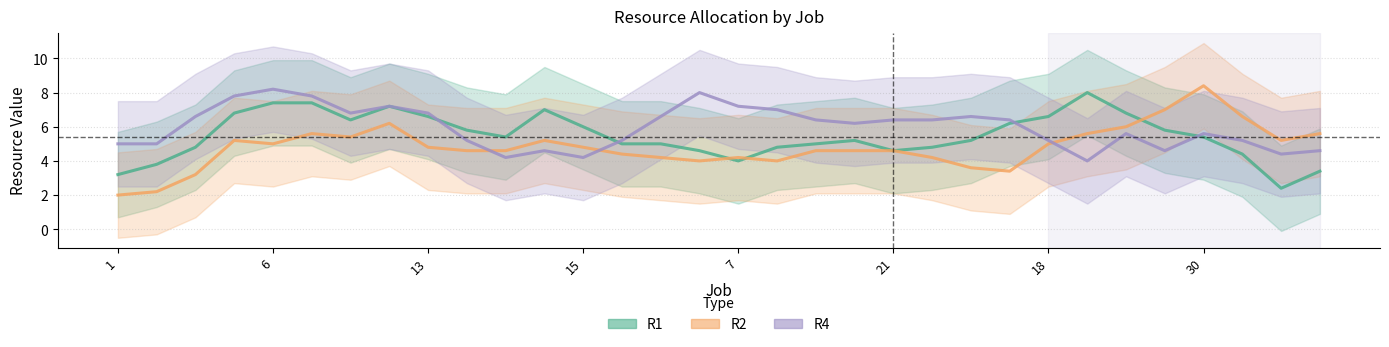

Is the value of R4 at 25 greater than the value of R1 at 9?

No